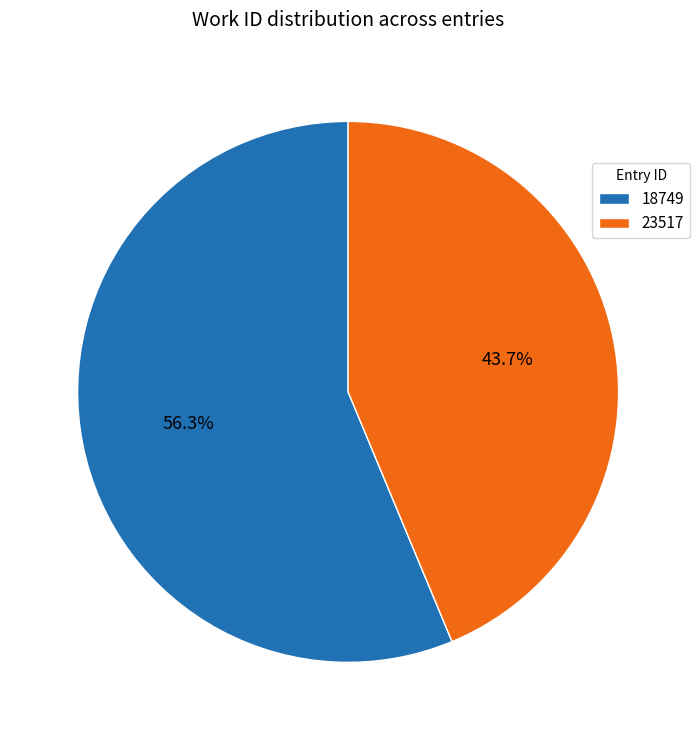

To the nearest percent, what is the difference between the largest and smallest slice percentages?

13%